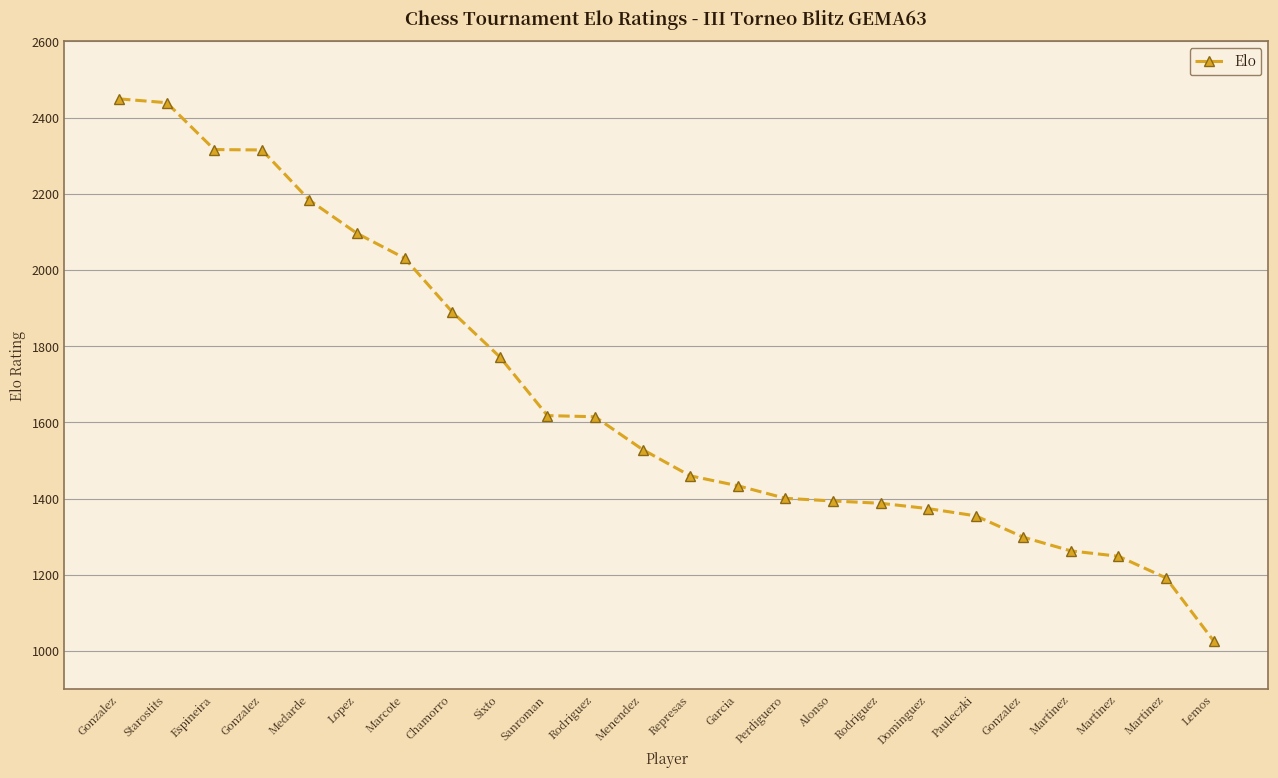

Is this an area chart (filled region under the line)?

No